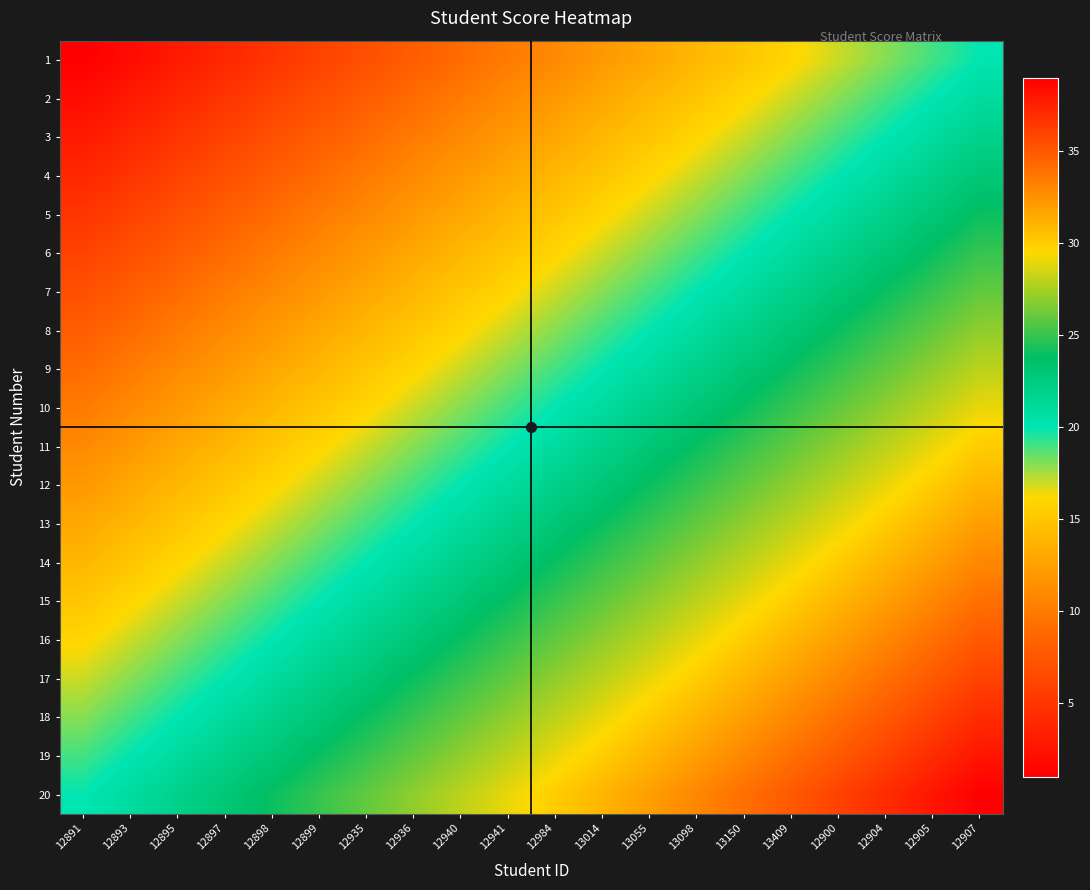

What is the total value across all series at 12936?

350